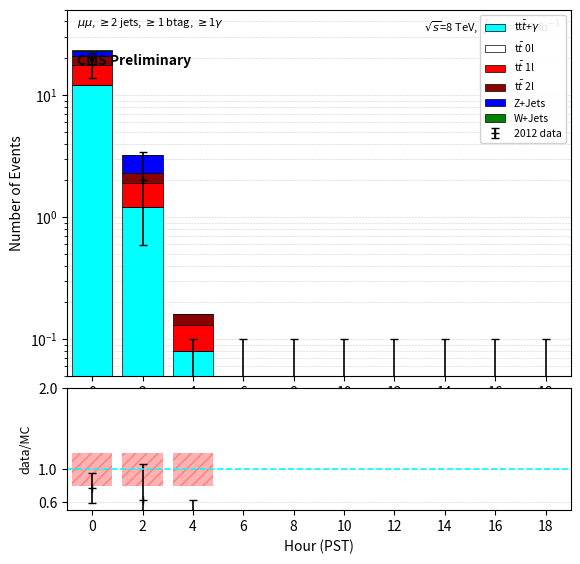

The value of W+Jets at 0 is 0.7. True or false?

False